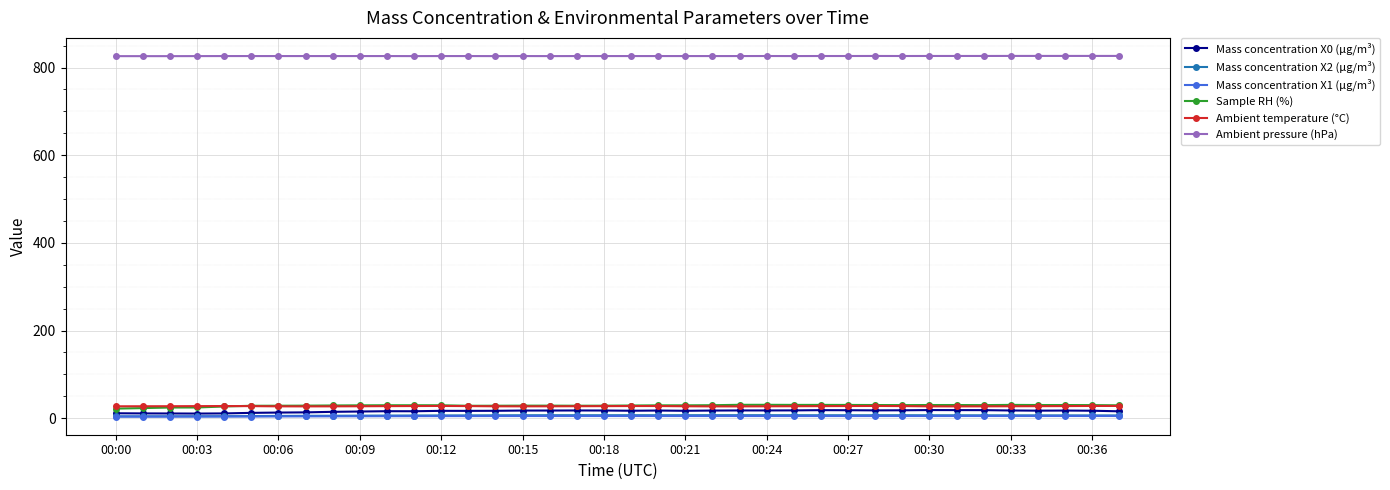

True or false: Sample RH (%) and Mass concentration X1 (μg/m³) cross at least once.

False